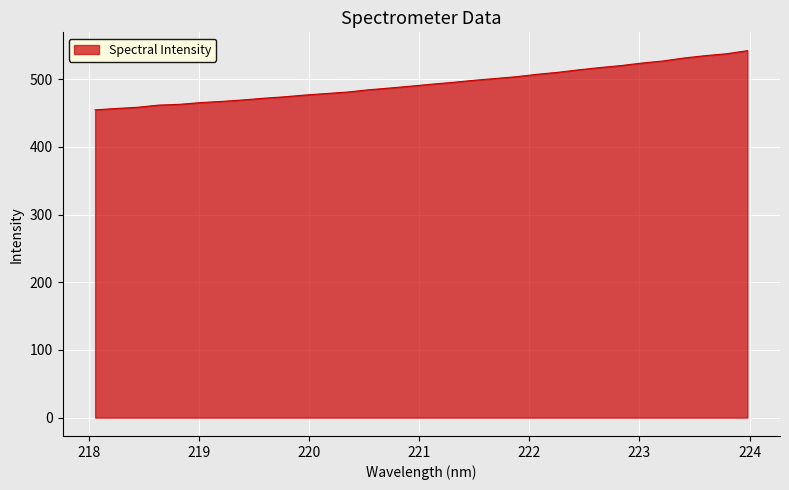

What is the maximum value shown in the chart?

542.3